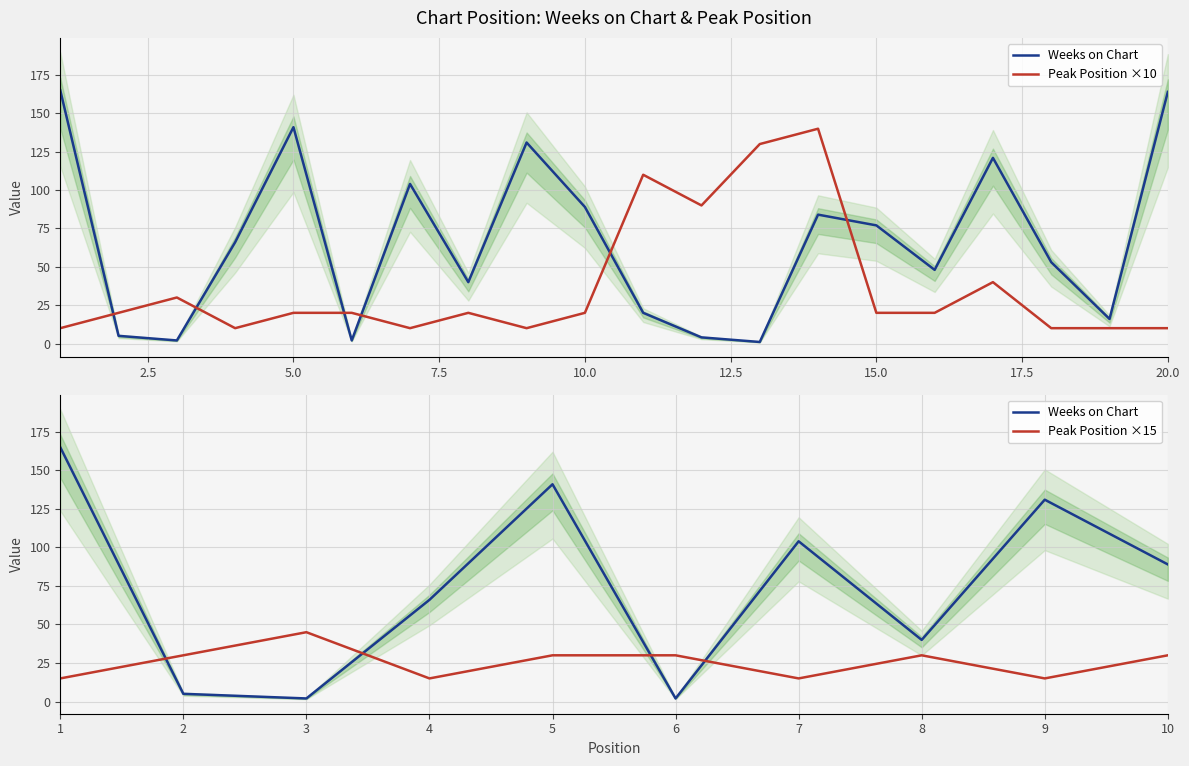

Which series has the largest total across all categories?

Weeks on Chart